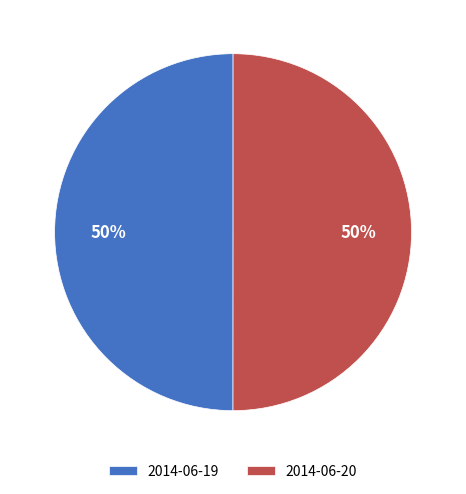

Is it true that 2014-06-19 is 37% of the pie?

False